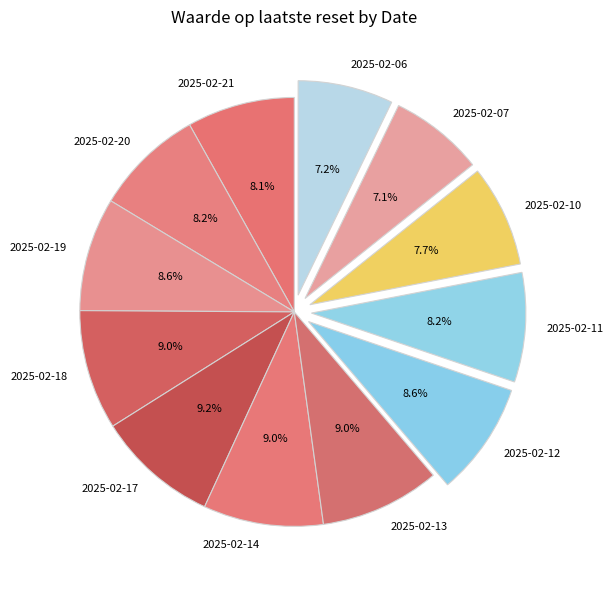

To the nearest percent, what is the combined percentage of 2025-02-07 and 2025-02-20?

15%